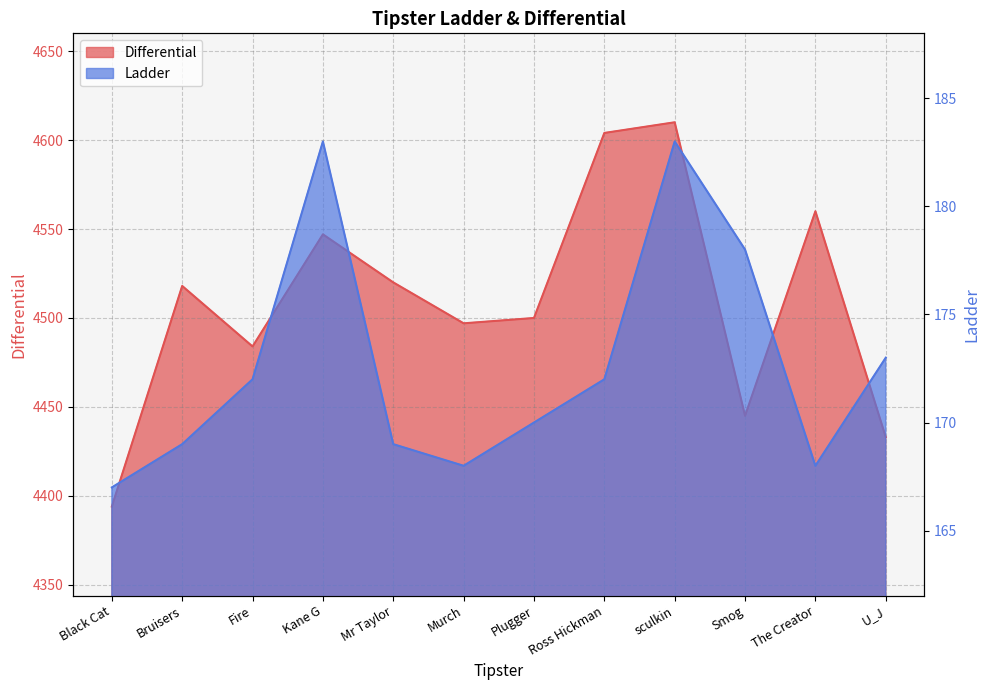

Does the chart display data point markers on the line(s)?

No